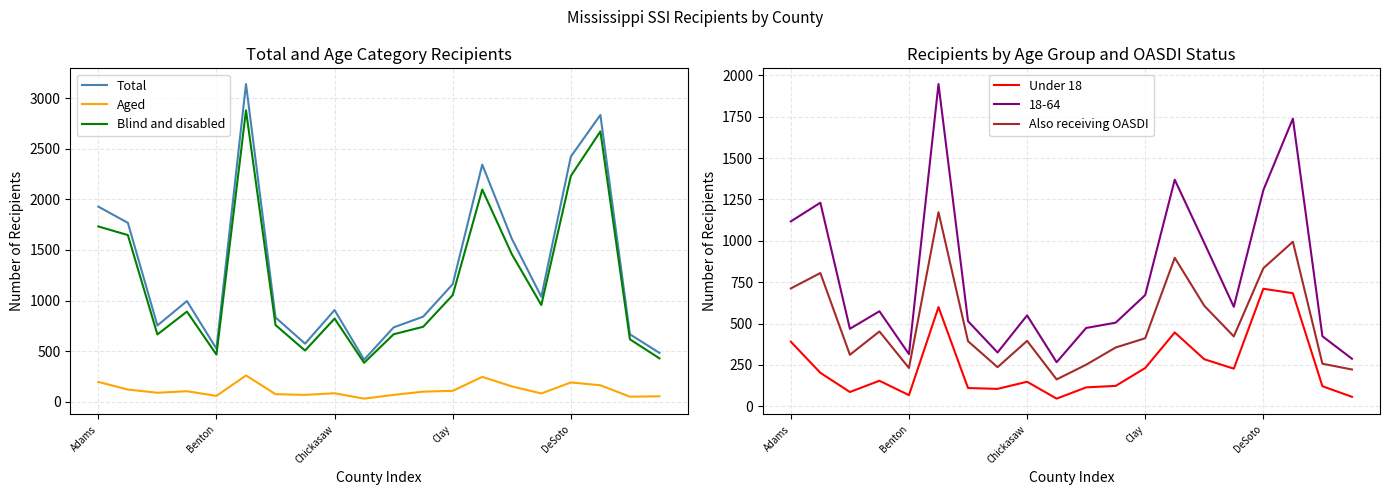

What is the difference between the maximum and minimum values in the Total series?

2723